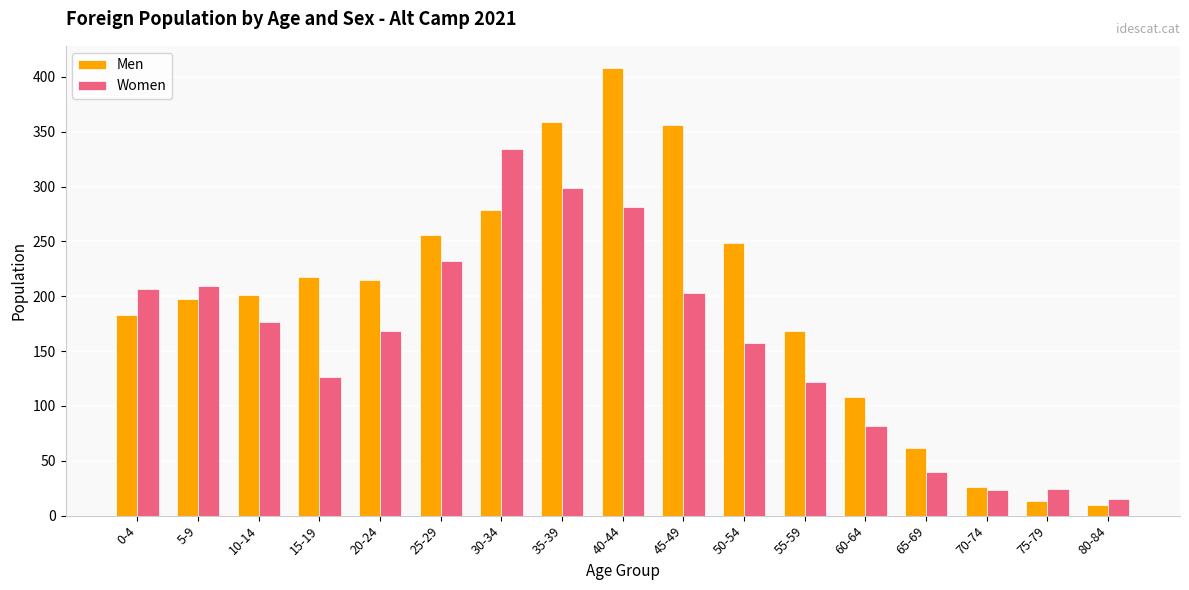

What is the difference between the Women values at 60-64 and 10-14?

95